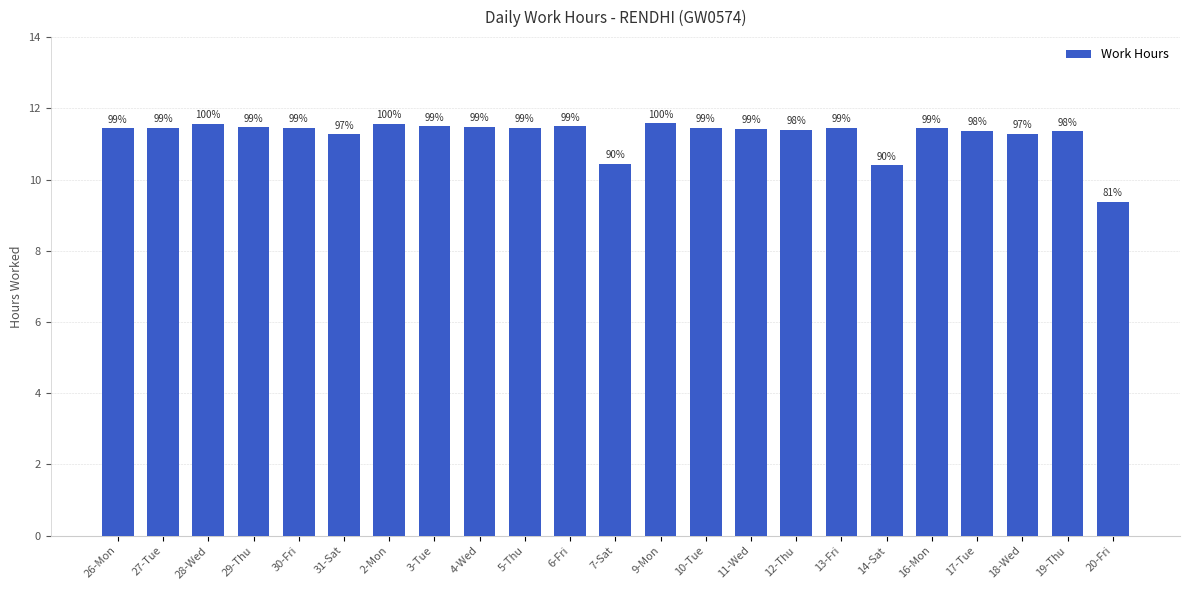

Are the bars horizontal?

No